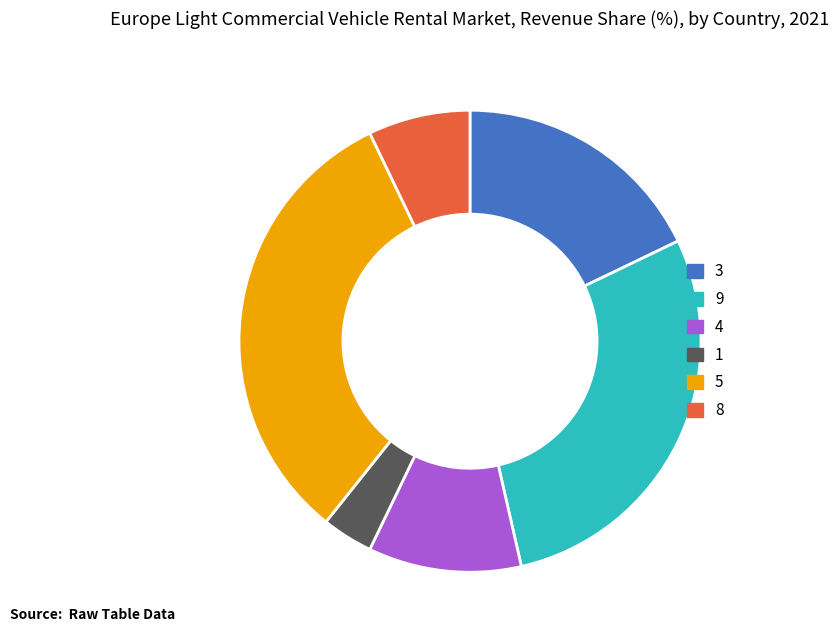

Does 8 represent more than half of the total?

No